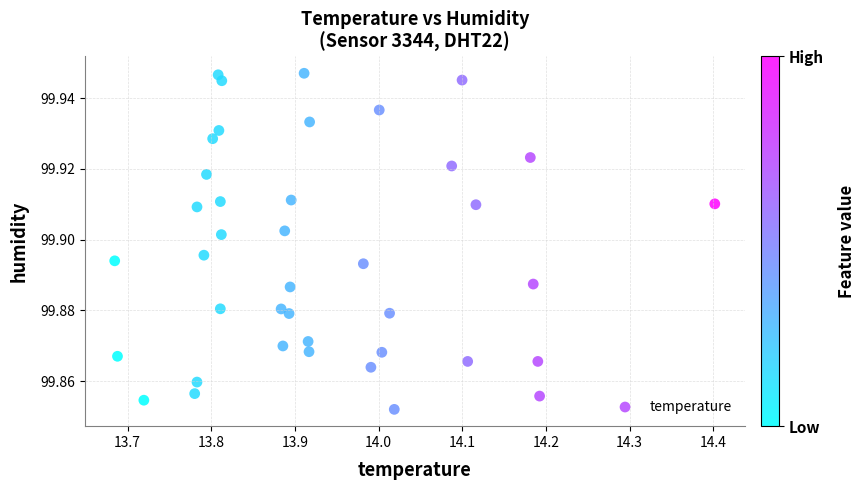

What is the range of X values (max minus min)?

0.7